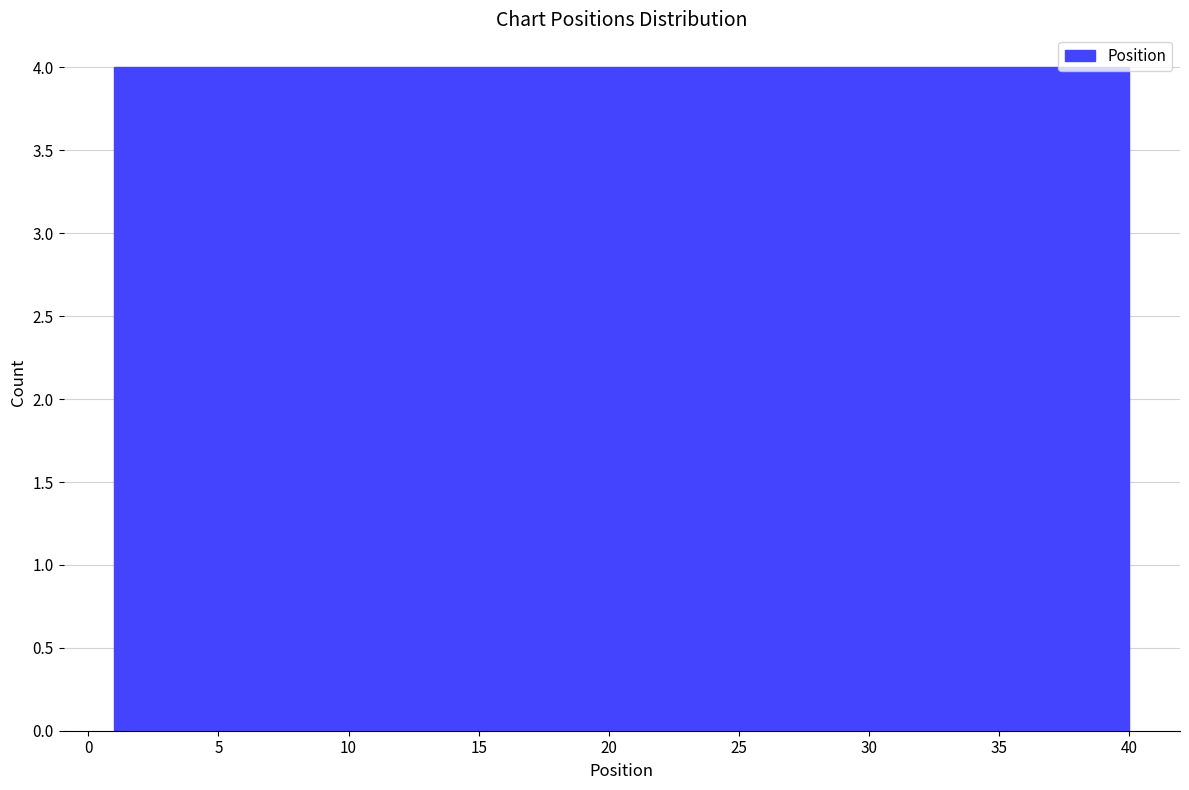

How tall is the bar that spans 1.0 to 4.9 on the x-axis? Neither the bar edges nor the heights are printed on the chart, so give them approximately, as read against the axes.

4